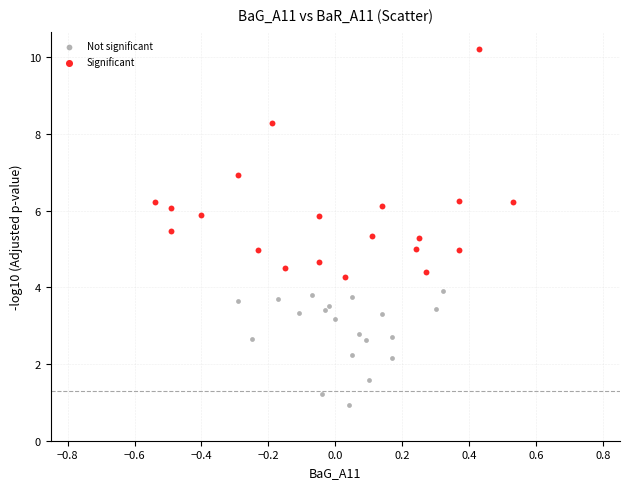

Which series contains the lowest Y value?

Not significant